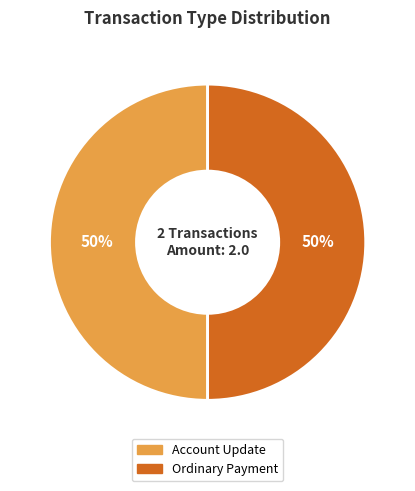

What percentage is the Account Update slice, to the nearest percent?

50%